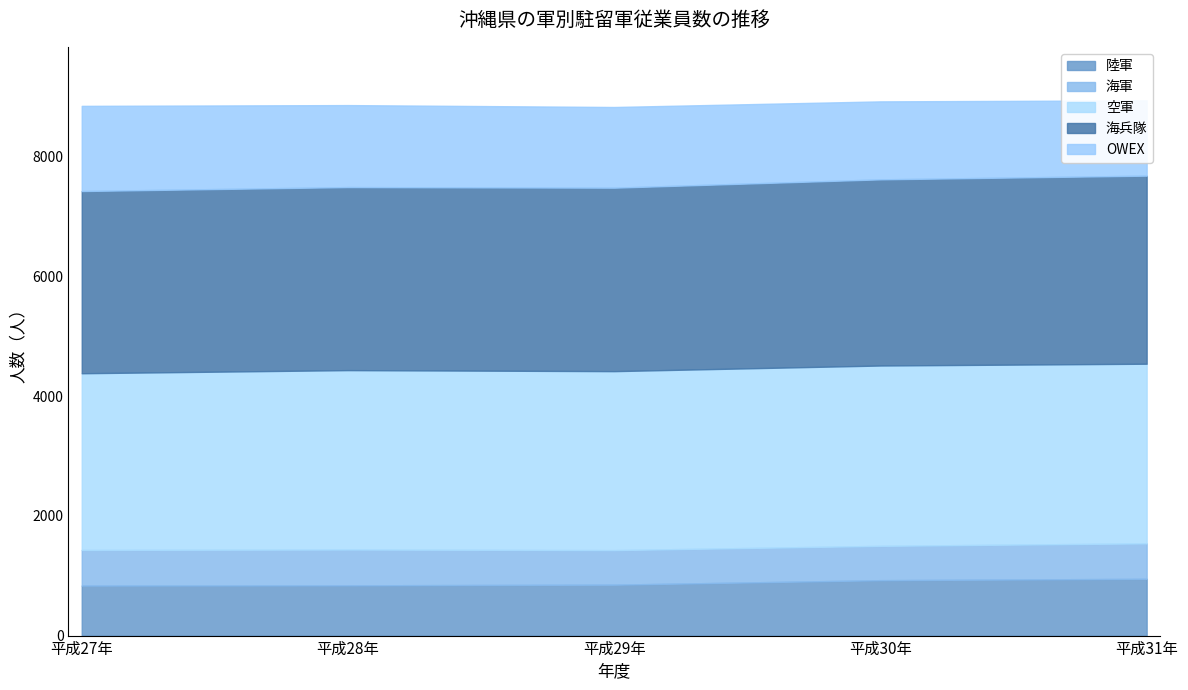

Between 平成31年 and 平成27年, which is larger?

平成31年